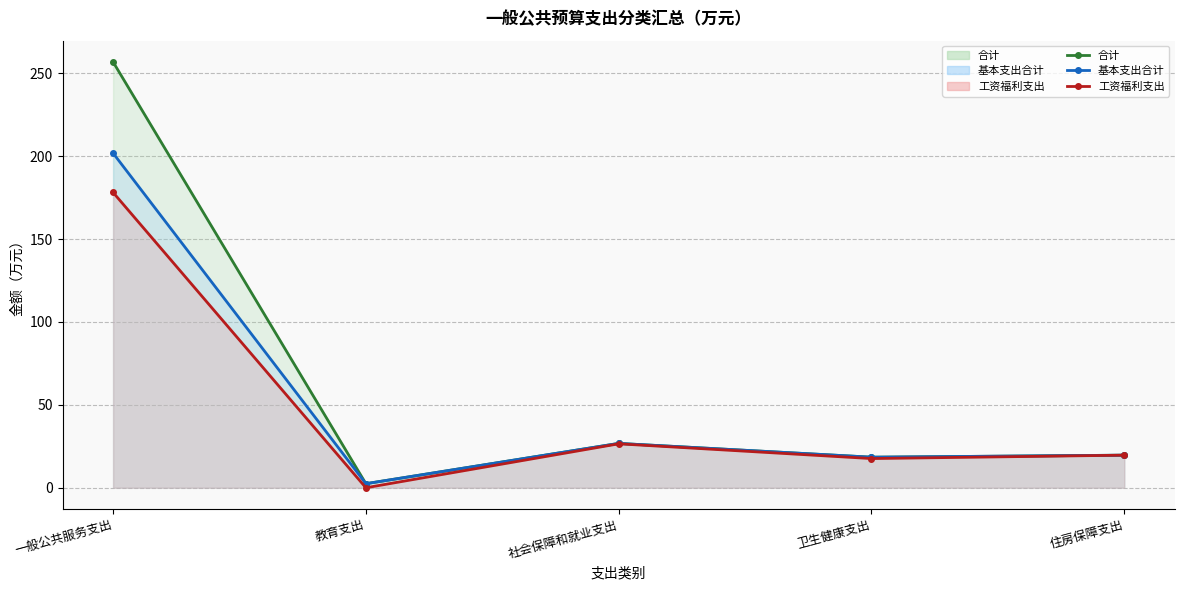

True or false: 工资福利支出 (线) and 合计 (线) intersect in this chart.

False